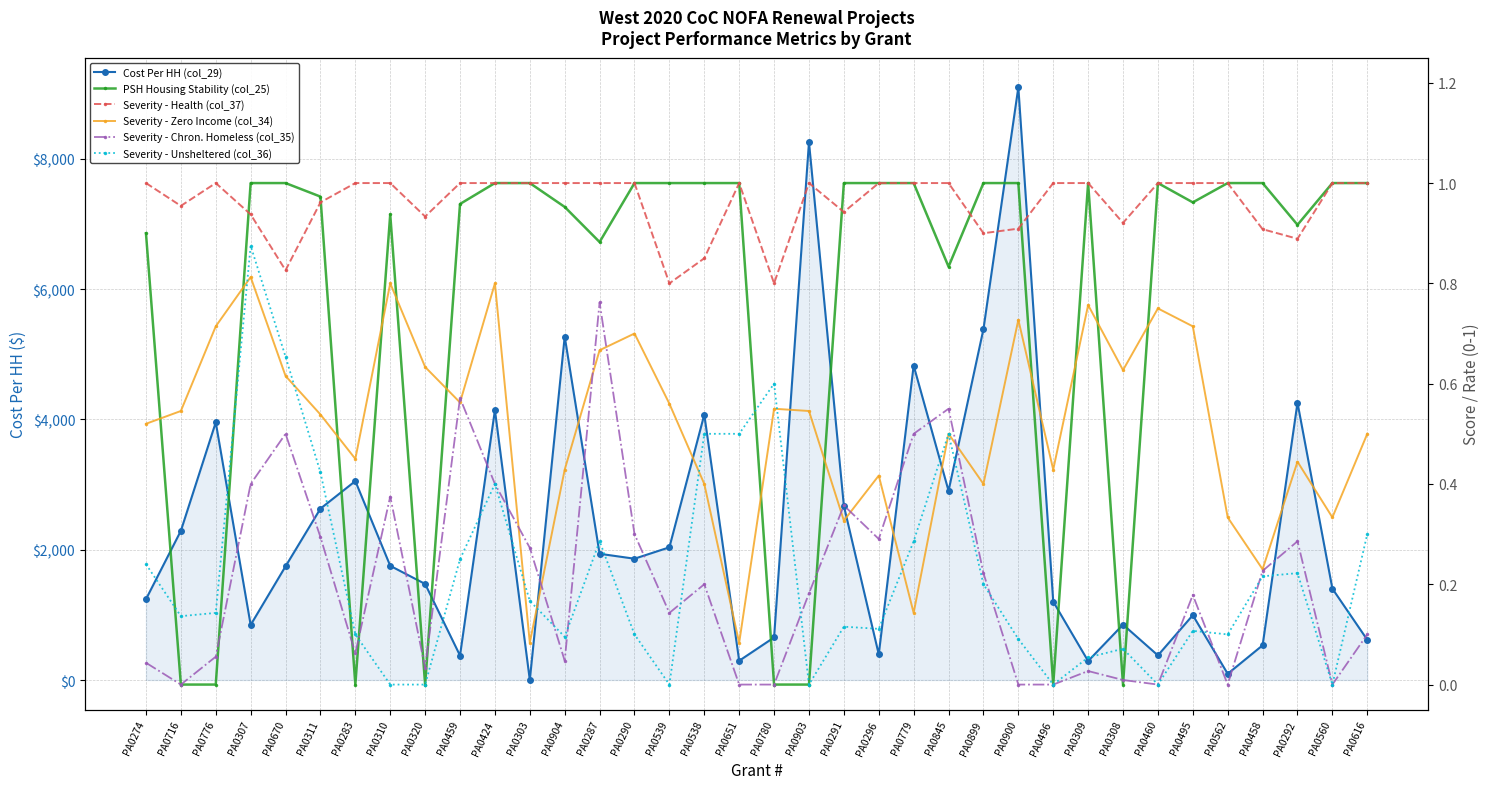

Is the value of Severity - Health (col_37) at PA0779 greater than the value of Severity - Zero Income (col_34) at PA0651?

Yes